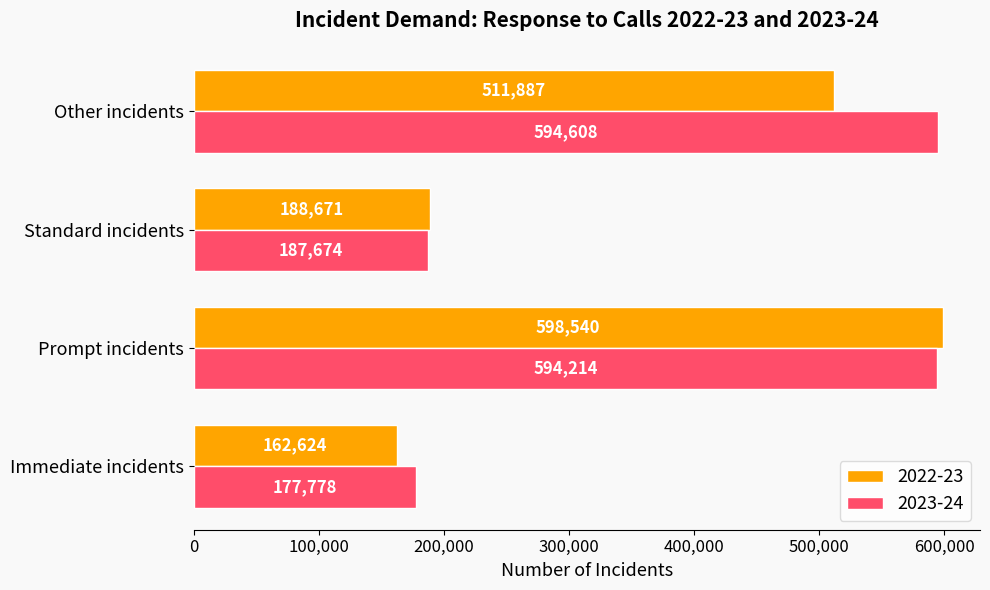

What value does the 2023-24 series have at Prompt incidents?

594214